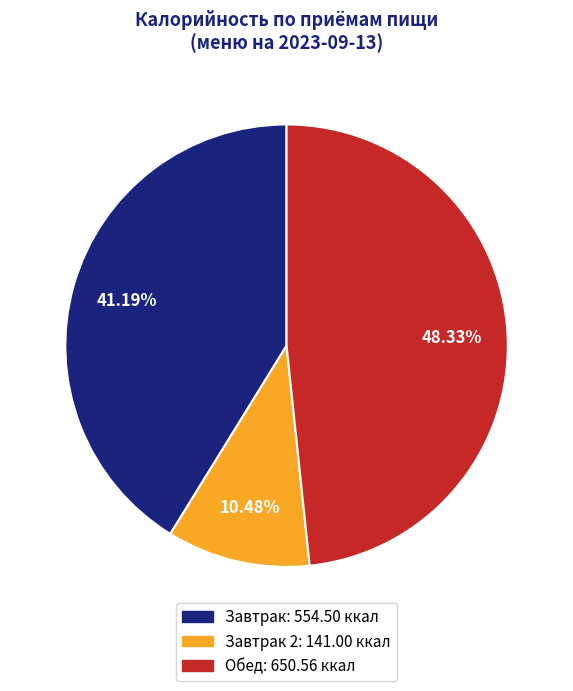

Is there a majority slice in this chart?

No